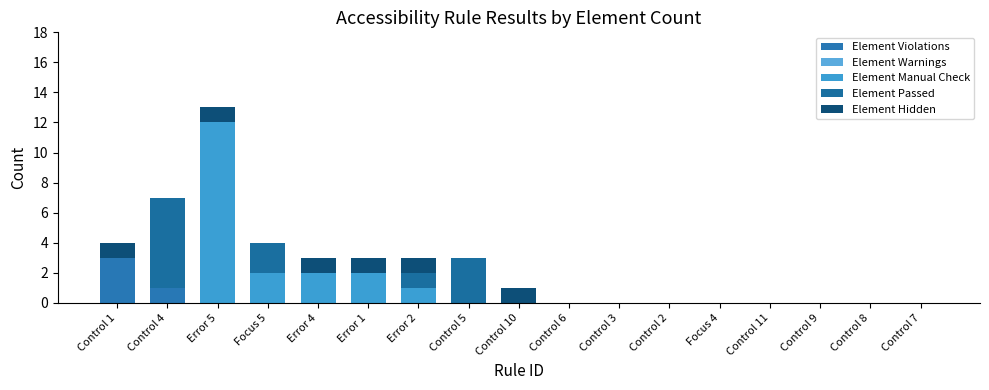

At which label is Element Hidden closest to 0?

Control 4